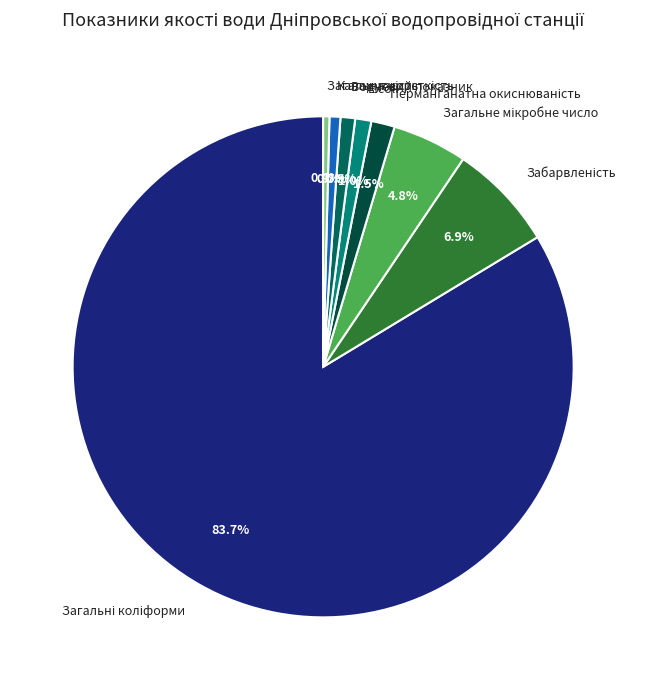

What portion of the pie excludes E.coli?

99.0%